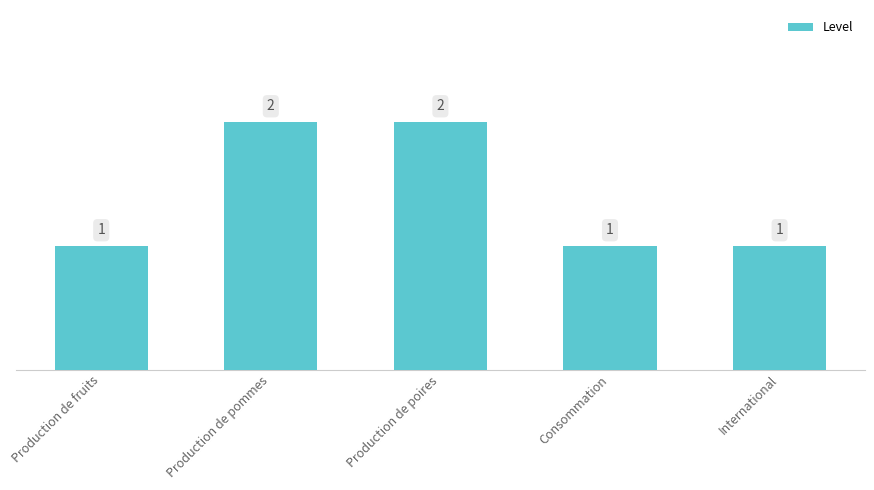

What position from the left is Consommation?

4